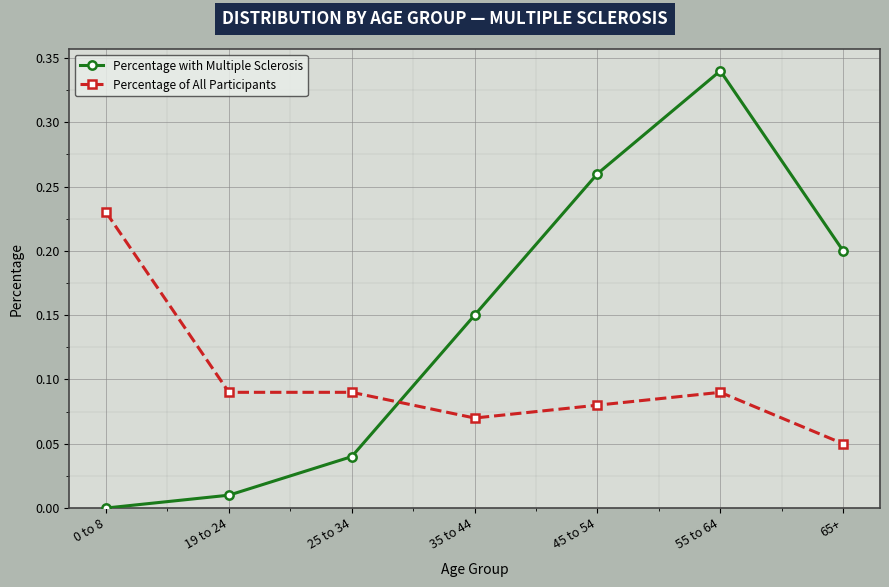

In Percentage with Multiple Sclerosis, how many points are higher than both neighbors (excluding endpoints)?

1